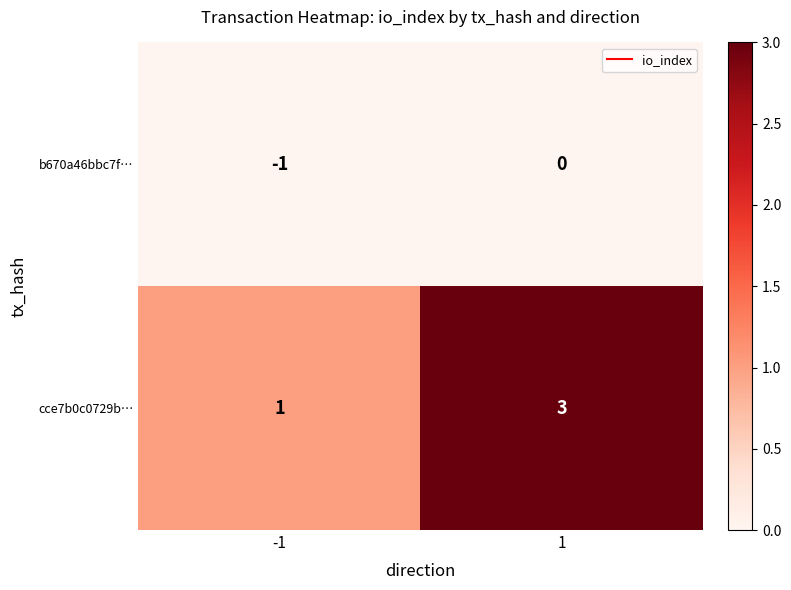

What is the approximate value of cce7b0c0729b… at 1?

3